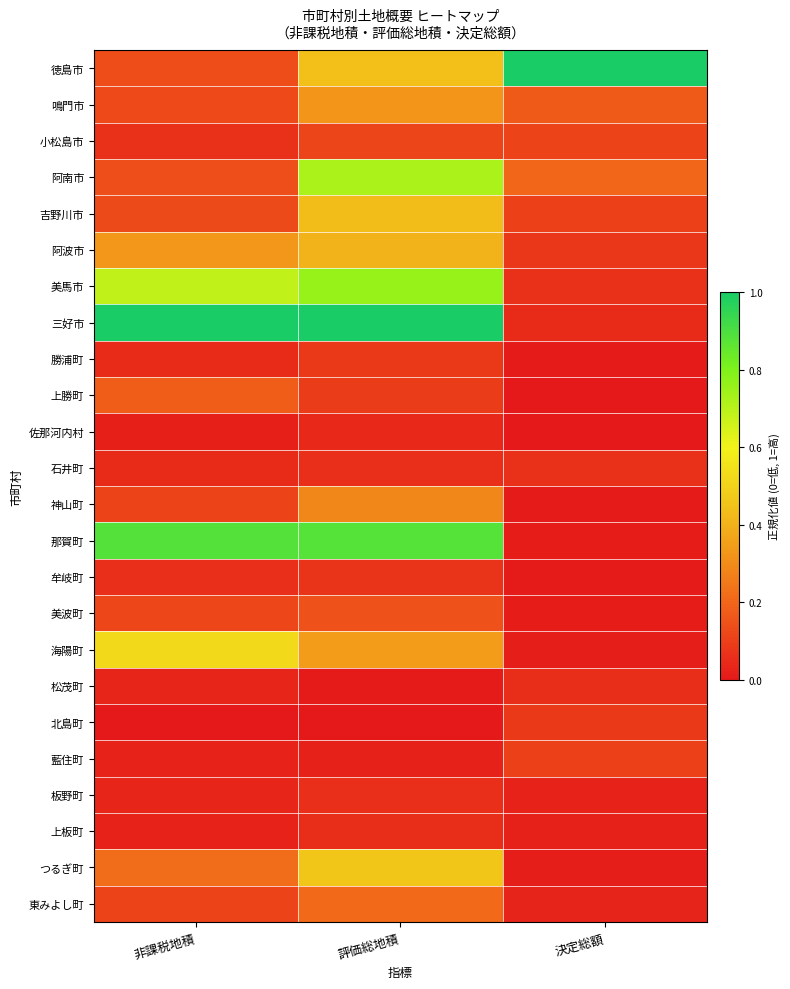

Reading left to right, list all the values displayed in this chart.

徳島市: 非課税地積=0.1	評価総地積=0.4	決定総額=1.0
鳴門市: 非課税地積=0.1	評価総地積=0.3	決定総額=0.2
小松島市: 非課税地積=0.1	評価総地積=0.1	決定総額=0.1
阿南市: 非課税地積=0.1	評価総地積=0.7	決定総額=0.2
吉野川市: 非課税地積=0.1	評価総地積=0.4	決定総額=0.1
阿波市: 非課税地積=0.3	評価総地積=0.4	決定総額=0.1
美馬市: 非課税地積=0.7	評価総地積=0.8	決定総額=0.1
三好市: 非課税地積=1.0	評価総地積=1.0	決定総額=0.0
勝浦町: 非課税地積=0.1	評価総地積=0.1	決定総額=0.0
上勝町: 非課税地積=0.2	評価総地積=0.1	決定総額=0.0
佐那河内村: 非課税地積=0.0	評価総地積=0.0	決定総額=0.0
石井町: 非課税地積=0.0	評価総地積=0.1	決定総額=0.1
神山町: 非課税地積=0.1	評価総地積=0.3	決定総額=0.0
那賀町: 非課税地積=0.9	評価総地積=0.9	決定総額=0.0
牟岐町: 非課税地積=0.1	評価総地積=0.1	決定総額=0.0
美波町: 非課税地積=0.1	評価総地積=0.1	決定総額=0.0
海陽町: 非課税地積=0.5	評価総地積=0.3	決定総額=0.0
松茂町: 非課税地積=0.0	評価総地積=0.0	決定総額=0.1
北島町: 非課税地積=0.0	評価総地積=0.0	決定総額=0.1
藍住町: 非課税地積=0.0	評価総地積=0.0	決定総額=0.1
板野町: 非課税地積=0.0	評価総地積=0.1	決定総額=0.0
上板町: 非課税地積=0.0	評価総地積=0.1	決定総額=0.0
つるぎ町: 非課税地積=0.2	評価総地積=0.5	決定総額=0.0
東みよし町: 非課税地積=0.1	評価総地積=0.2	決定総額=0.0